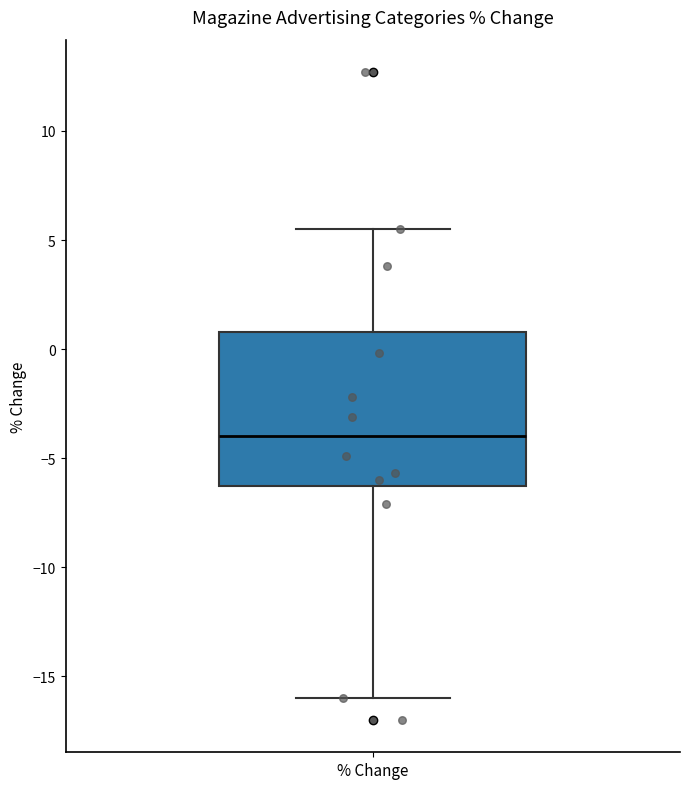

Read this box plot against the y-axis: the position of the median line, the range covered by the box, and the ends of both whiskers. The values are not printed on the chart, so give them approximately, as read against the axis.

median -4.0, box -6.5 to 1.0, whiskers -16.0 to 5.5